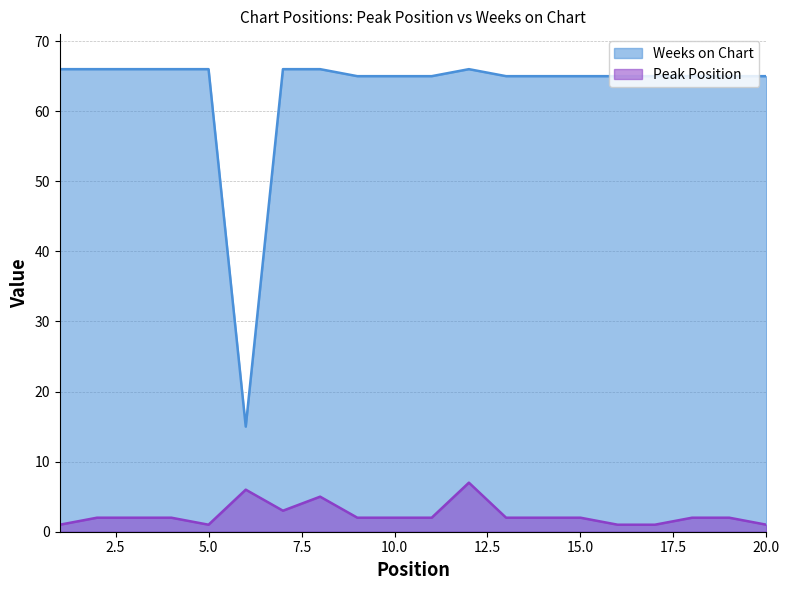

Which series has the largest range (max minus min)?

Weeks on Chart